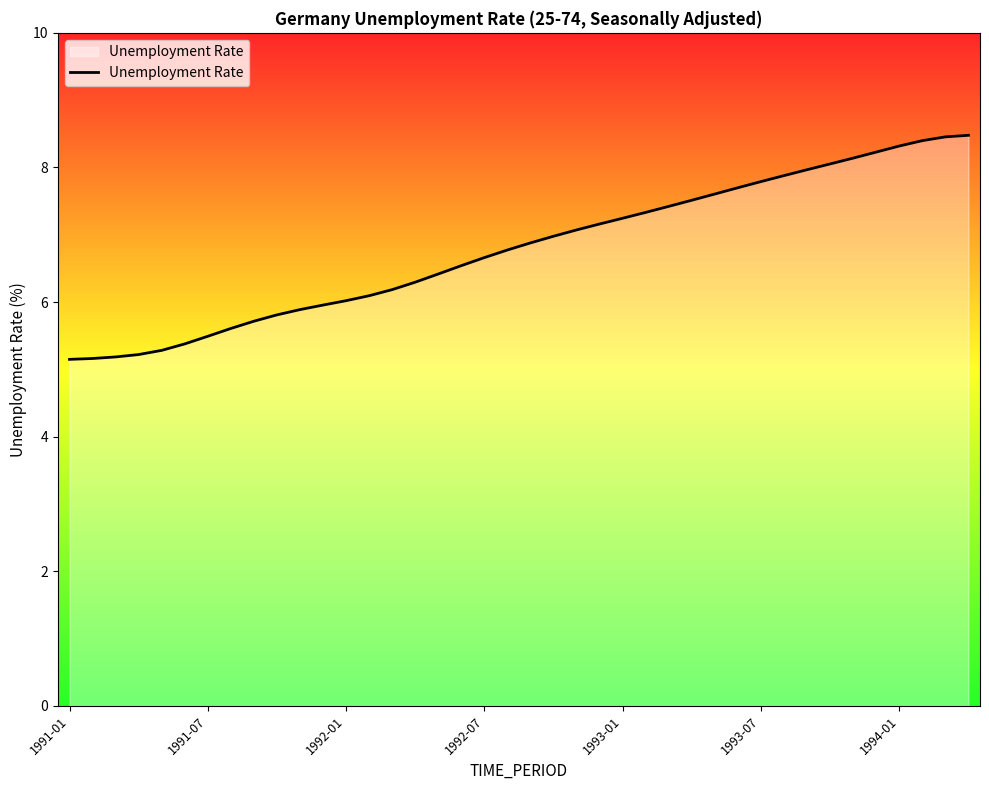

What is the greatest value displayed?

8.5